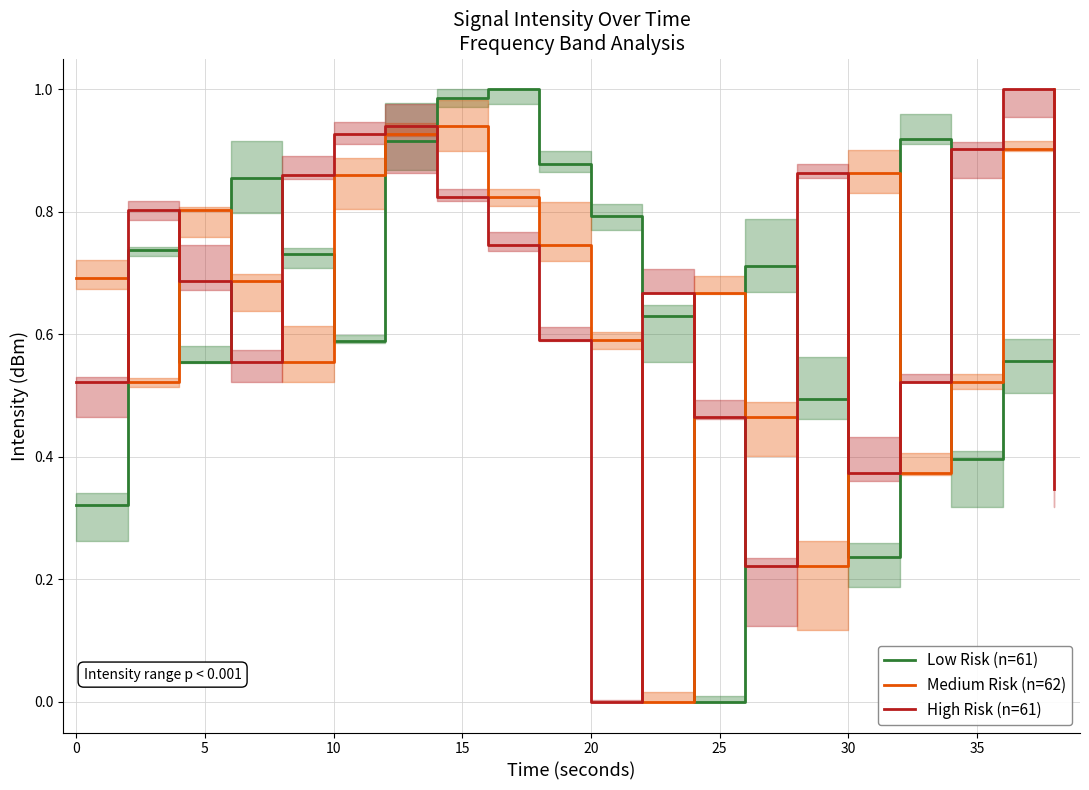

Which series has the largest range (max minus min)?

Low Risk (n=61)